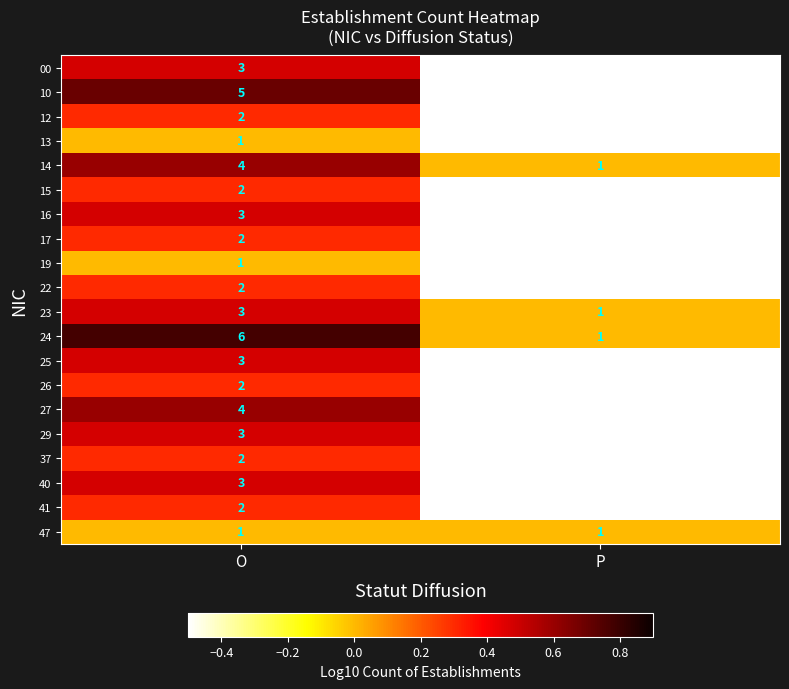

Is it true that 12 equals 0.4 at O?

False